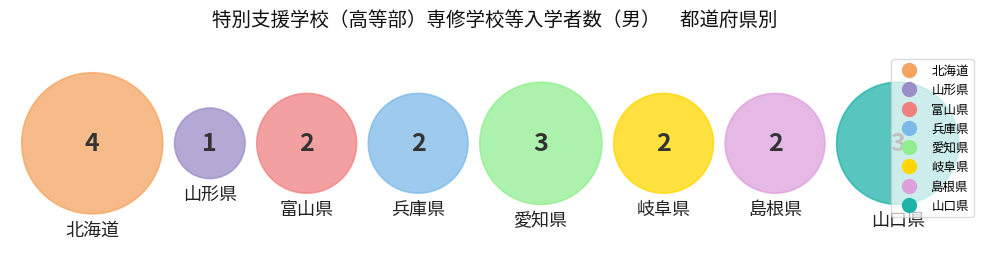

What is the total percentage of 北海道 and 愛知県?

36.8%